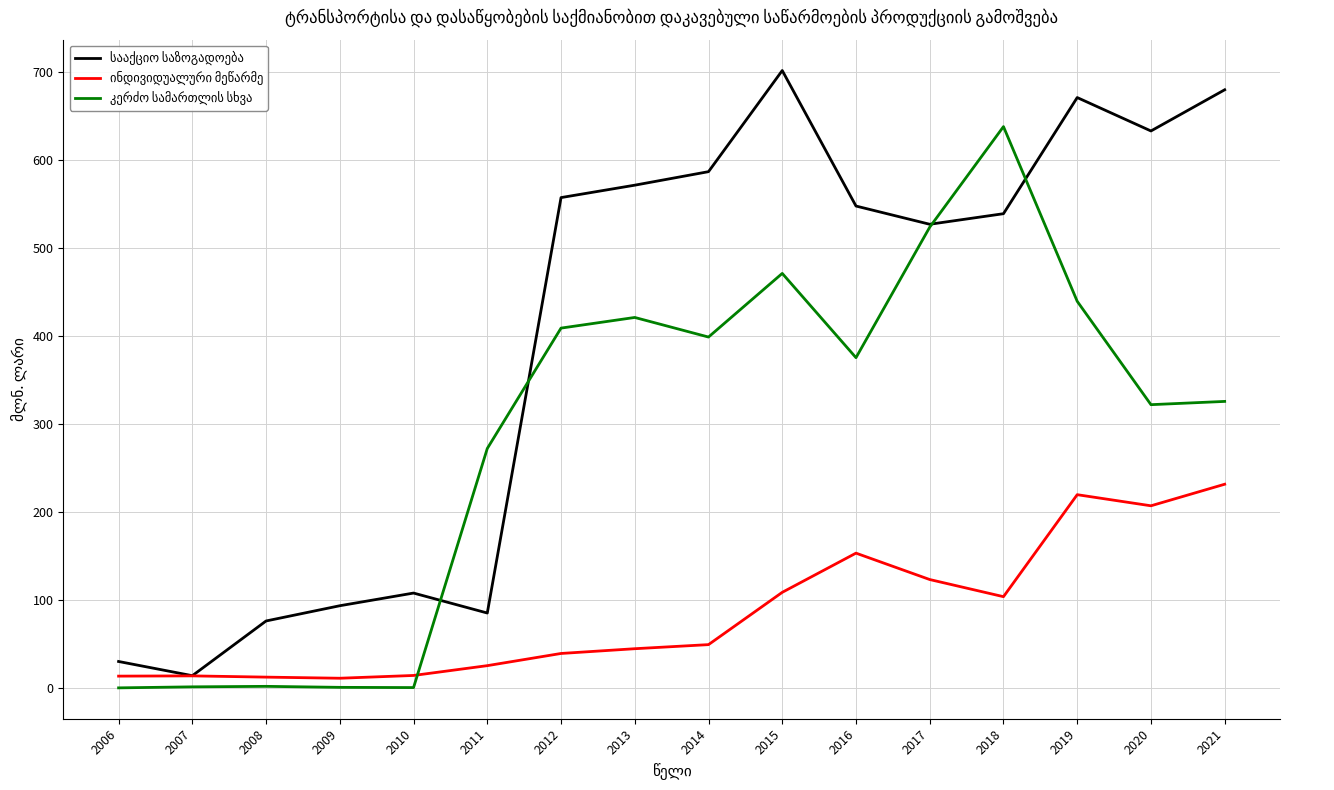

At which category is the sum across all series the highest?

2019